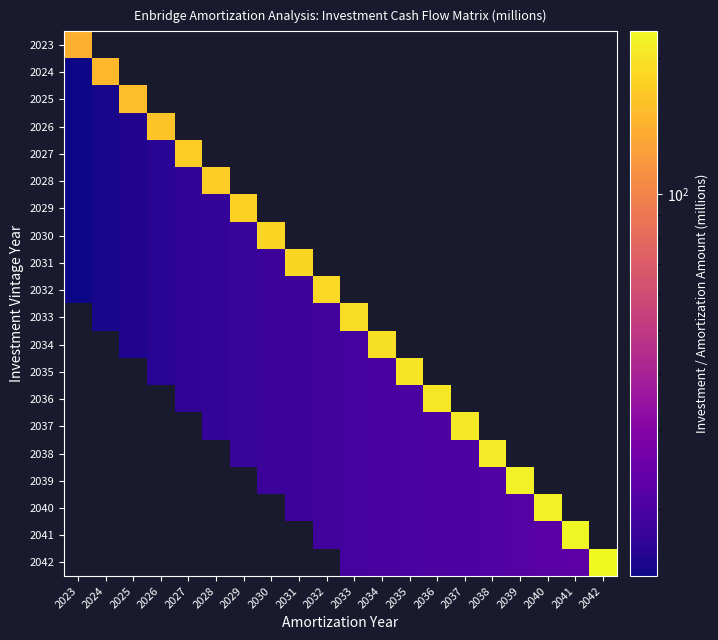

What is the maximum value for 2030?

180.9